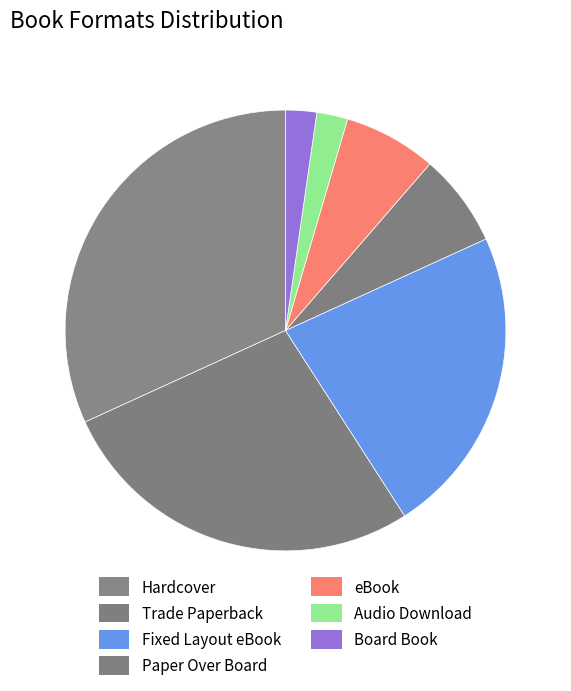

True or false: Audio Download accounts for 2% of the total.

True